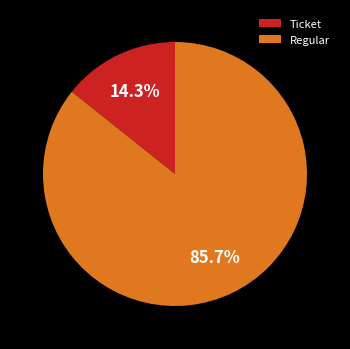

Rank the categories by value from highest to lowest.

Regular, Ticket